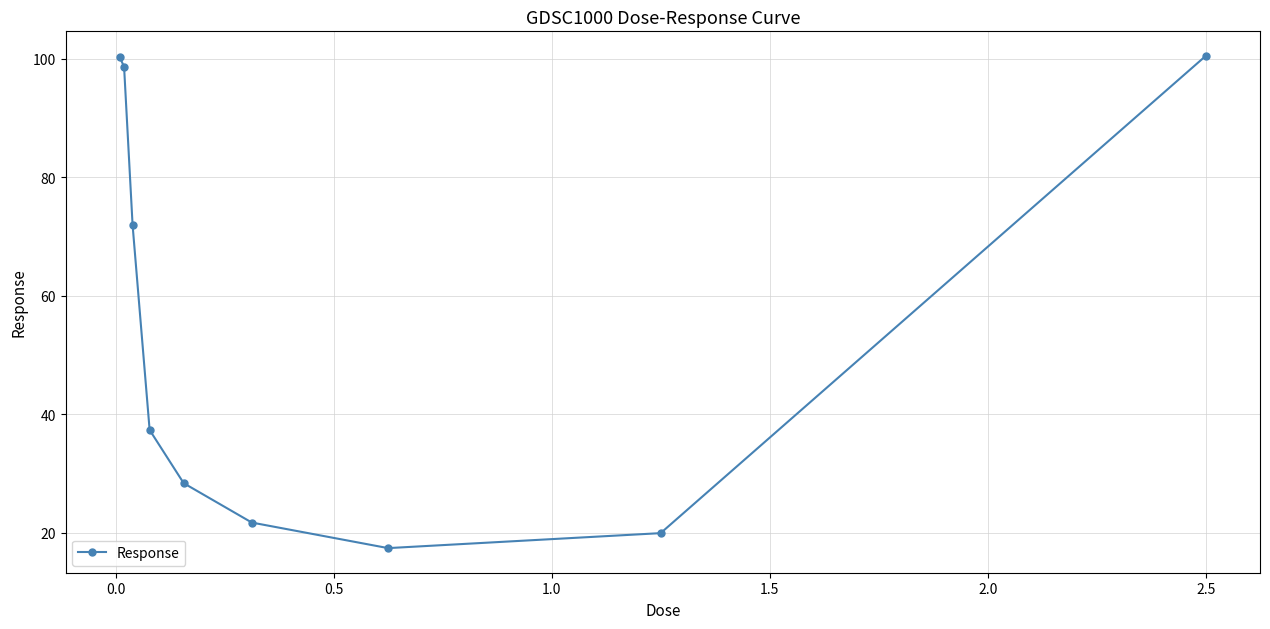

What is the value of the 3rd point from the left?

71.9